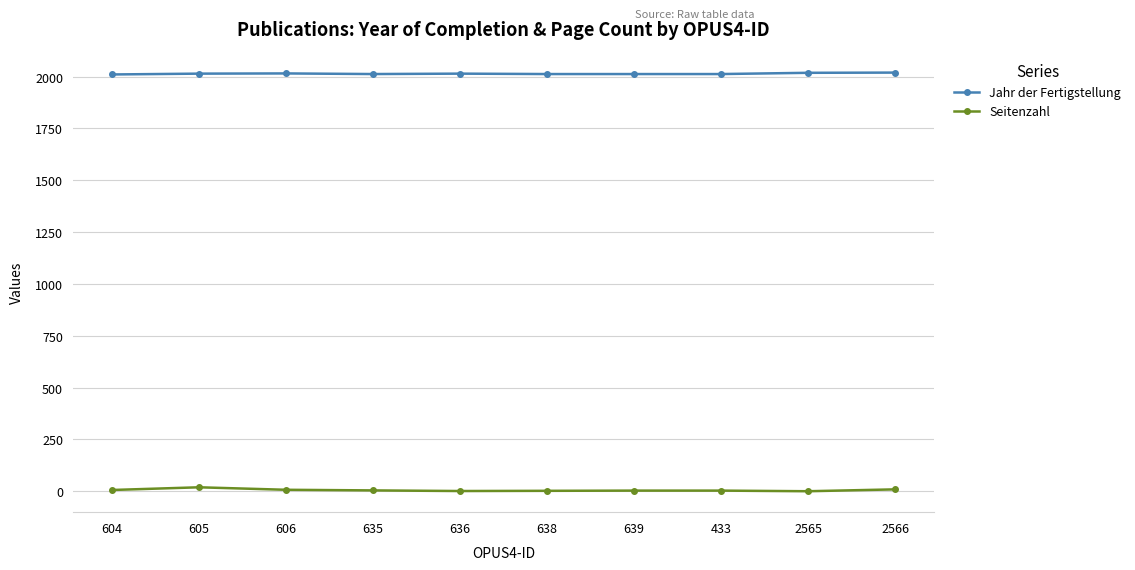

True or false: Seitenzahl and Jahr der Fertigstellung cross at least once.

False